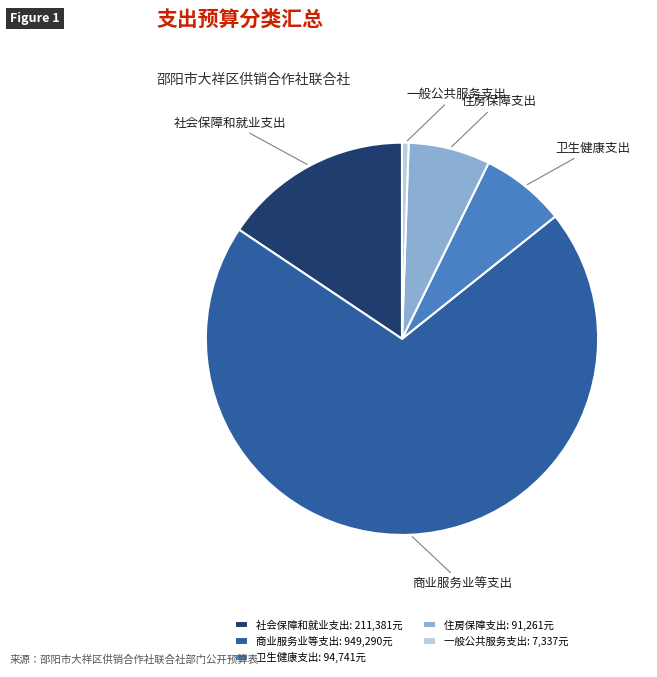

What is the ratio of the value at 卫生健康支出 to the value at 一般公共服务支出?

12.9